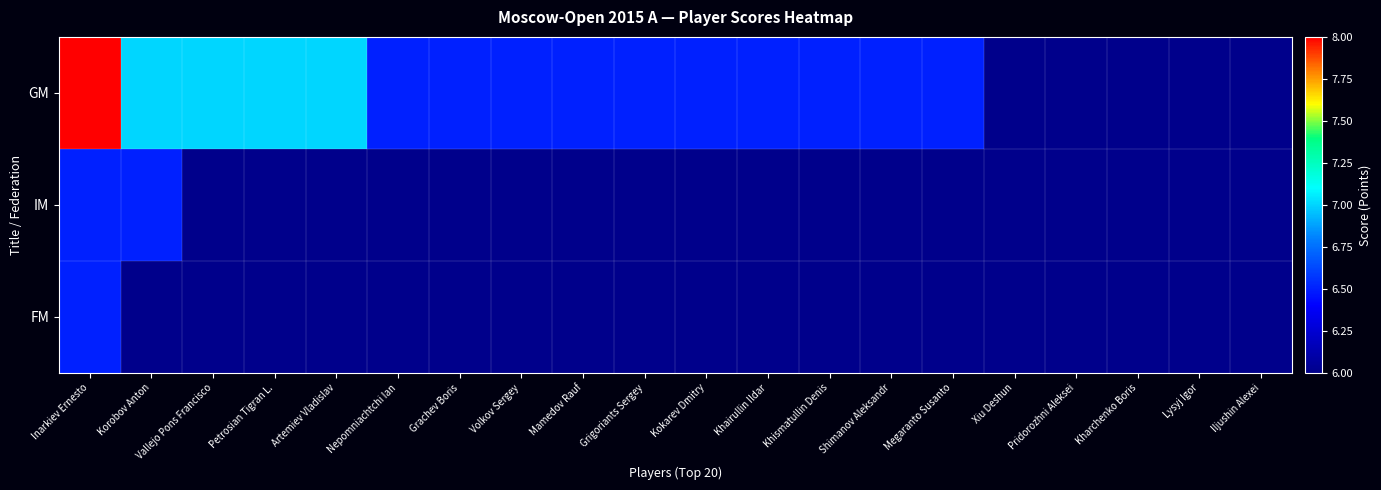

Reading left to right, extract all data points from this chart.

GM: Inarkiev Ernesto=8.0	Korobov Anton=7.0	Vallejo Pons Francisco=7.0	Petrosian Tigran L.=7.0	Artemiev Vladislav=7.0	Nepomniachtchi Ian=6.5	Grachev Boris=6.5	Volkov Sergey=6.5	Mamedov Rauf=6.5	Grigoriants Sergey=6.5	Kokarev Dmitry=6.5	Khairullin Ildar=6.5	Khismatullin Denis=6.5	Shimanov Aleksandr=6.5	Megaranto Susanto=6.5	Xiu Deshun=6.0	Pridorozhni Aleksei=6.0	Kharchenko Boris=6.0	Lysyj Igor=6.0	Iljushin Alexei=6.0
IM: Inarkiev Ernesto=6.5	Korobov Anton=6.5	Vallejo Pons Francisco=6.0	Petrosian Tigran L.=6.0	Artemiev Vladislav=6.0	Nepomniachtchi Ian=6.0	Grachev Boris=6.0	Volkov Sergey=6.0	Mamedov Rauf=6.0	Grigoriants Sergey=6.0	Kokarev Dmitry=6.0	Khairullin Ildar=6.0	Khismatullin Denis=6.0	Shimanov Aleksandr=6.0	Megaranto Susanto=6.0	Xiu Deshun=6.0	Pridorozhni Aleksei=6.0	Kharchenko Boris=6.0	Lysyj Igor=6.0	Iljushin Alexei=6.0
FM: Inarkiev Ernesto=6.5	Korobov Anton=6.0	Vallejo Pons Francisco=6.0	Petrosian Tigran L.=6.0	Artemiev Vladislav=6.0	Nepomniachtchi Ian=6.0	Grachev Boris=6.0	Volkov Sergey=6.0	Mamedov Rauf=6.0	Grigoriants Sergey=6.0	Kokarev Dmitry=6.0	Khairullin Ildar=6.0	Khismatullin Denis=6.0	Shimanov Aleksandr=6.0	Megaranto Susanto=6.0	Xiu Deshun=6.0	Pridorozhni Aleksei=6.0	Kharchenko Boris=6.0	Lysyj Igor=6.0	Iljushin Alexei=6.0